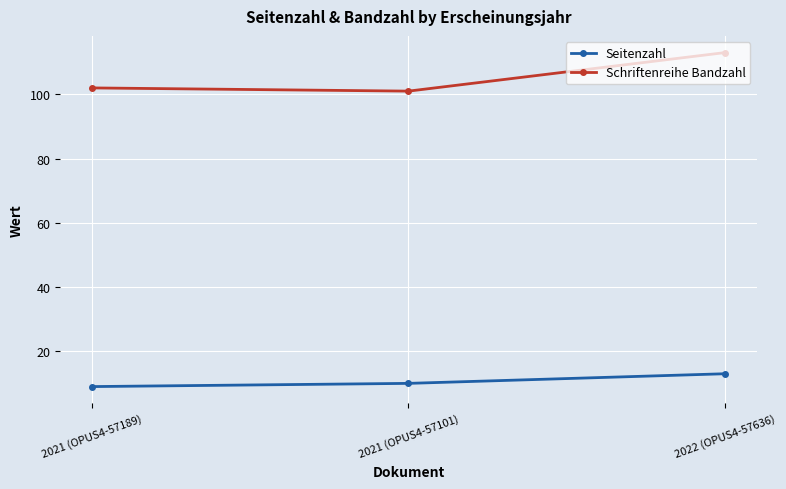

Reading right to left, what are all the values shown in this chart?

Seitenzahl: 13	10	9
Schriftenreihe Bandzahl: 113	101	102